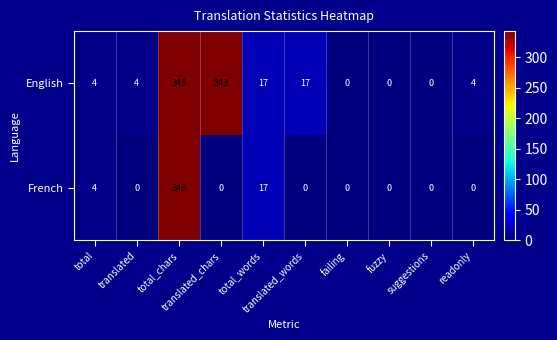

At how many categories does at least one series exceed 11?

4